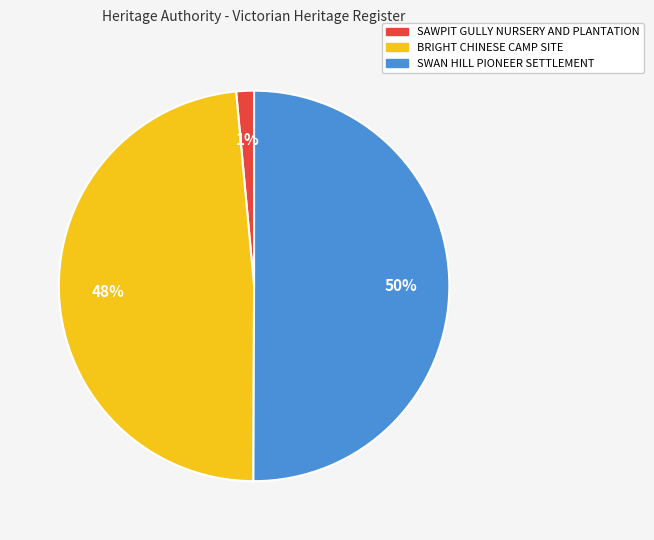

Do SAWPIT GULLY NURSERY AND PLANTATION and SWAN HILL PIONEER SETTLEMENT together represent more than half of the pie?

Yes